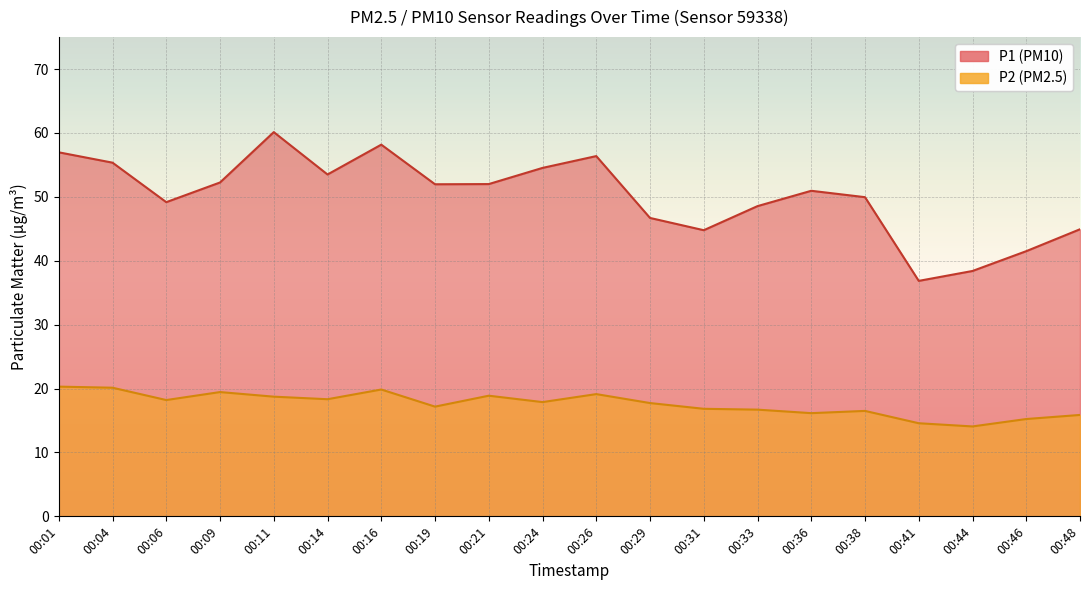

Does the chart display data point markers on the line(s)?

No